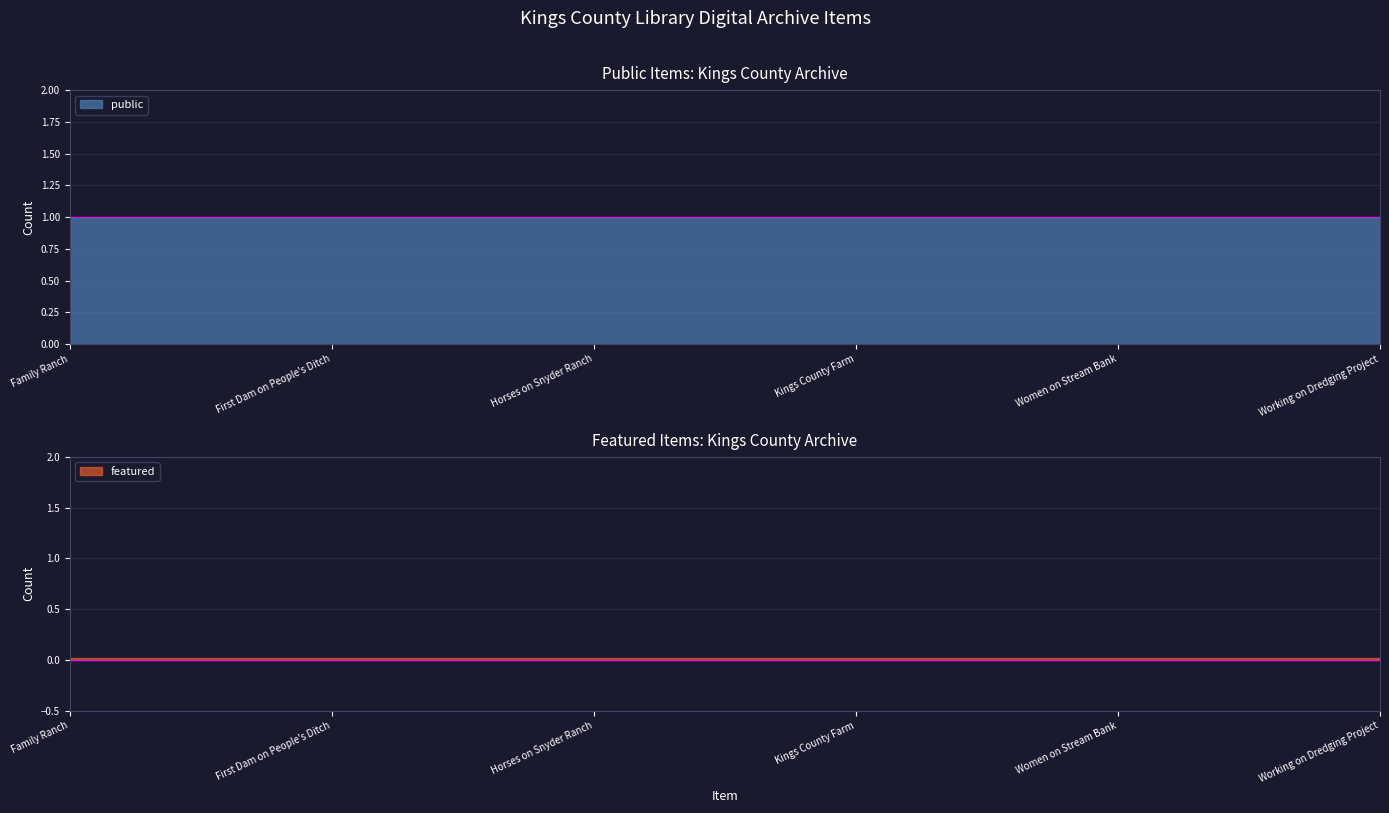

Which series has the largest total across all categories?

public